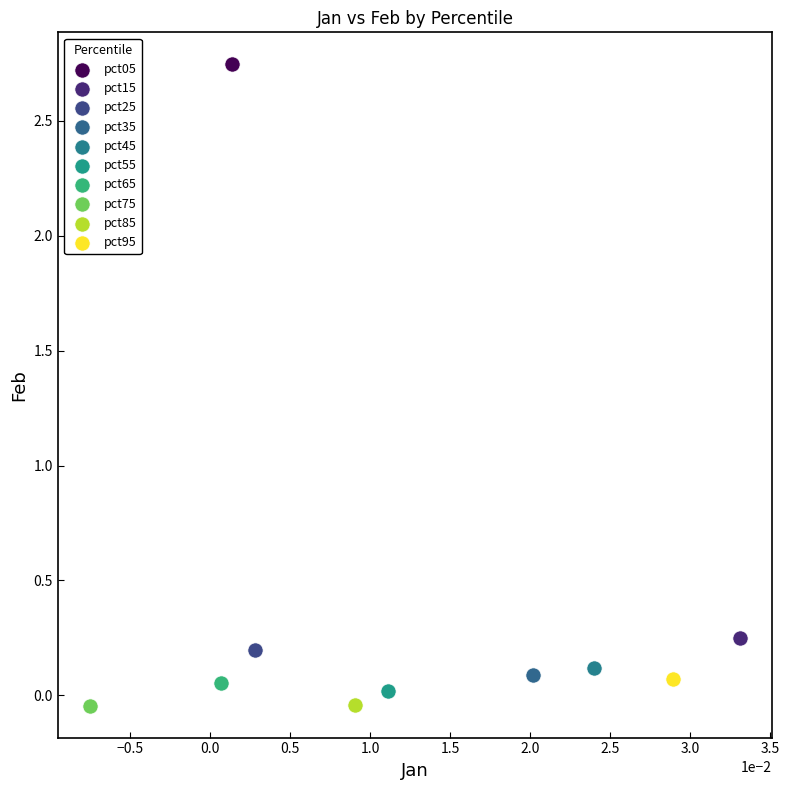

Which series contains the highest Y value?

pct05